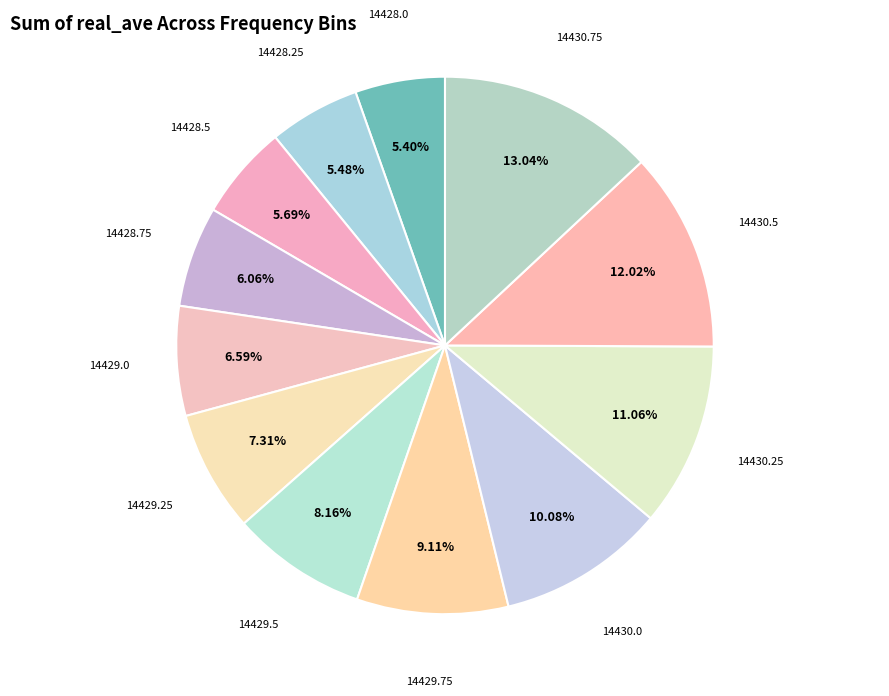

To the nearest percent, what is the combined percentage of 14430.25 and 14429.0?

18%